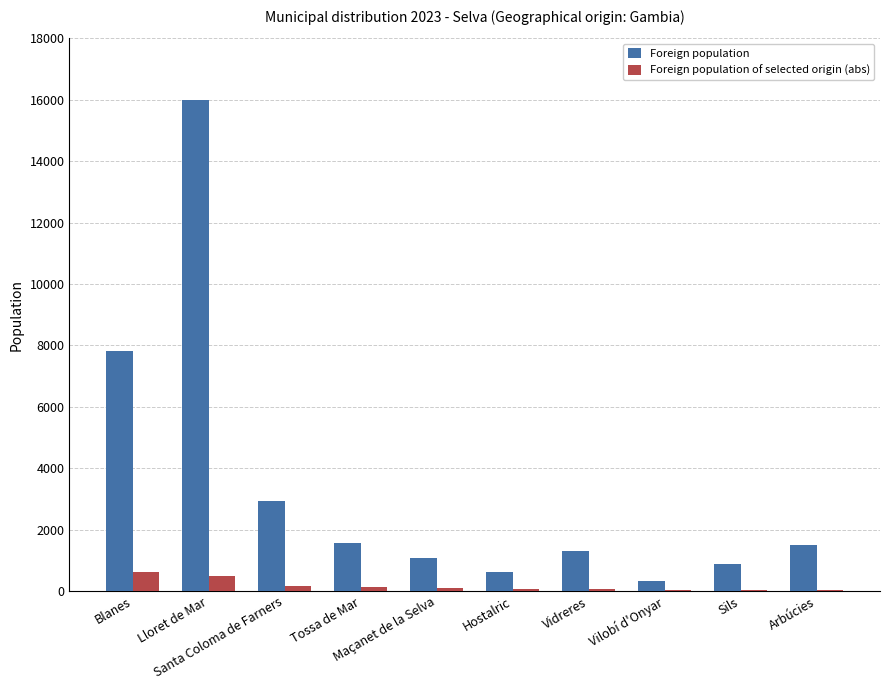

What is the maximum value for Foreign population of selected origin (abs)?

611